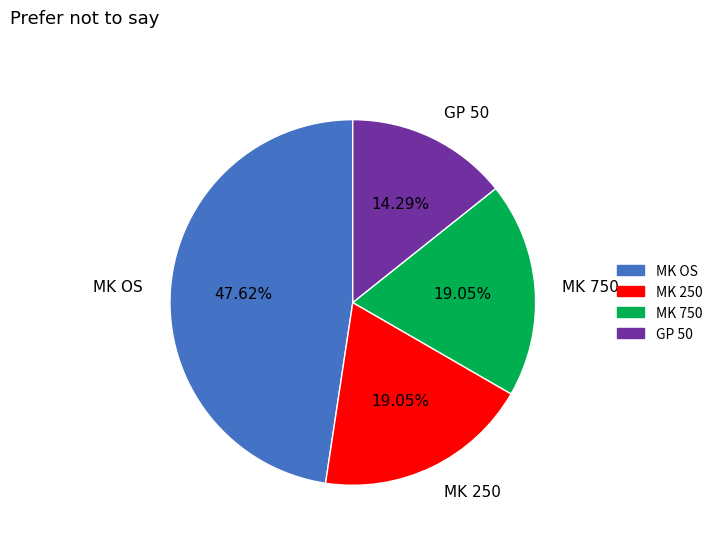

What is the smallest slice in the pie chart?

GP 50